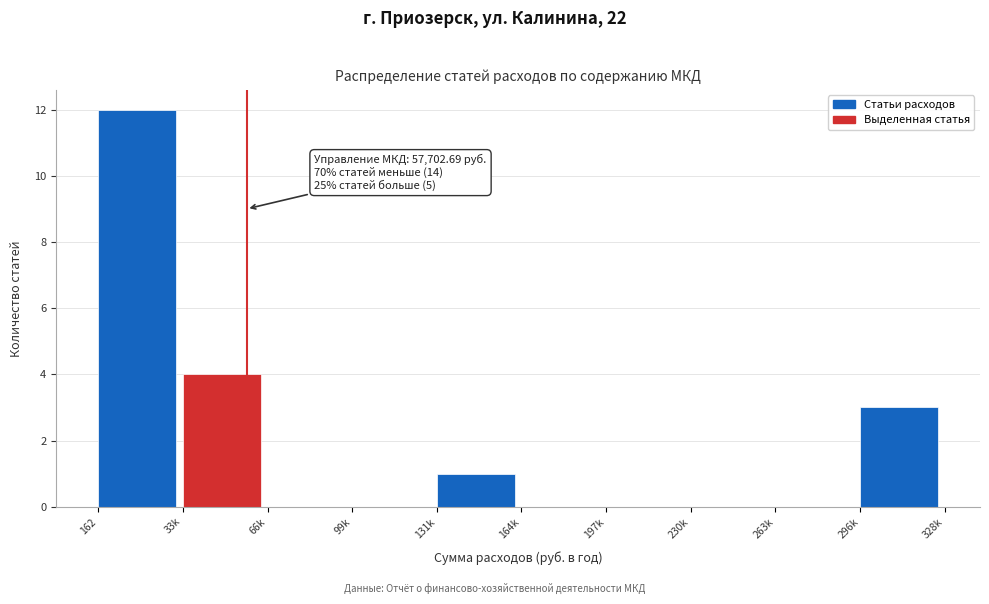

Reading right to left, extract all data points from this chart.

296k=3	263k=0	230k=0	197k=0	164k=0	131k=1	99k=0	66k=0	33k=4	162=12